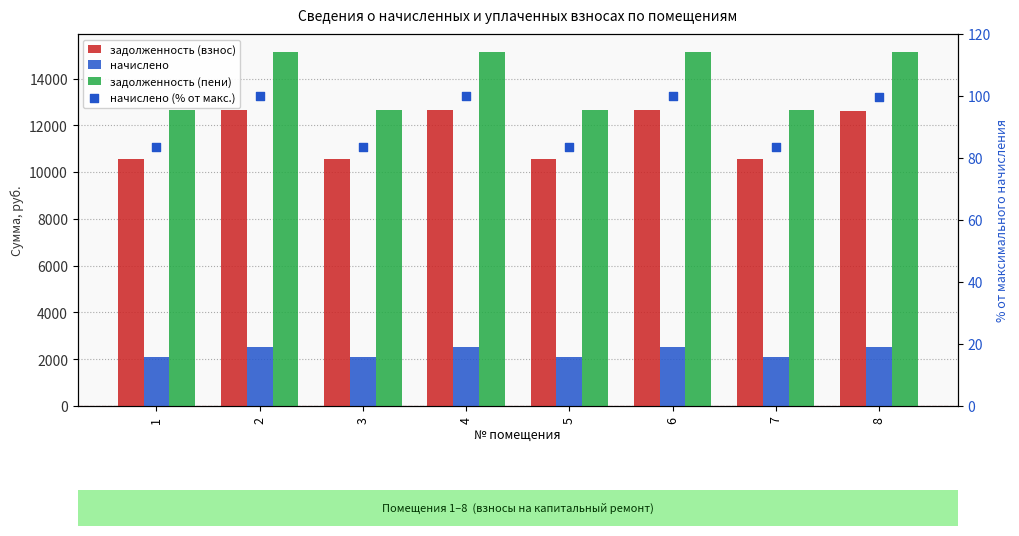

What are all the series names shown in the legend?

задолженность (взнос), начислено, задолженность (пени), начислено (% от макс.)